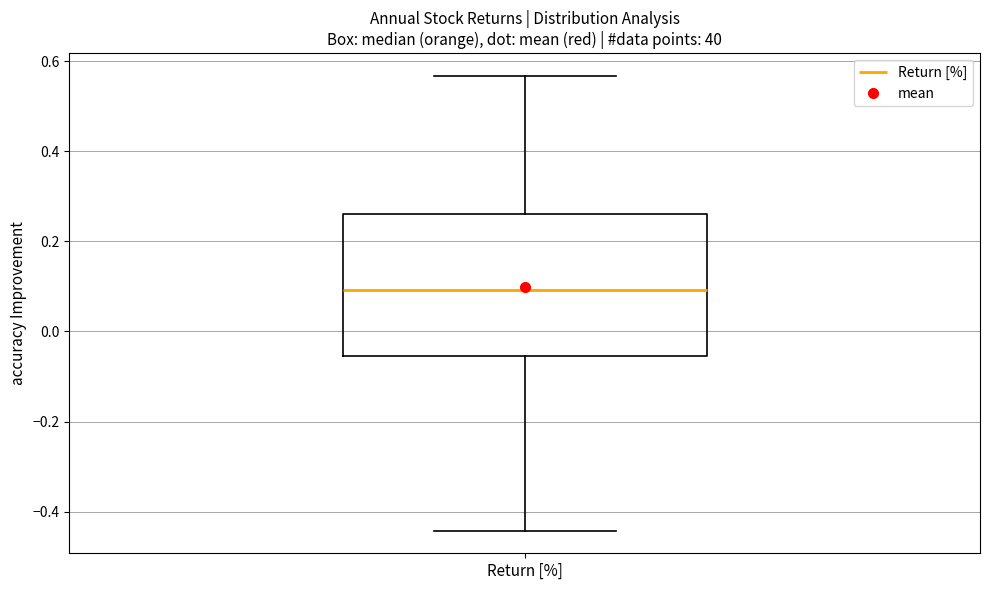

Where does the median line of the box for Return [%] sit on the y-axis? The values are not printed on the chart, so give them approximately, as read against the axis.

0.10